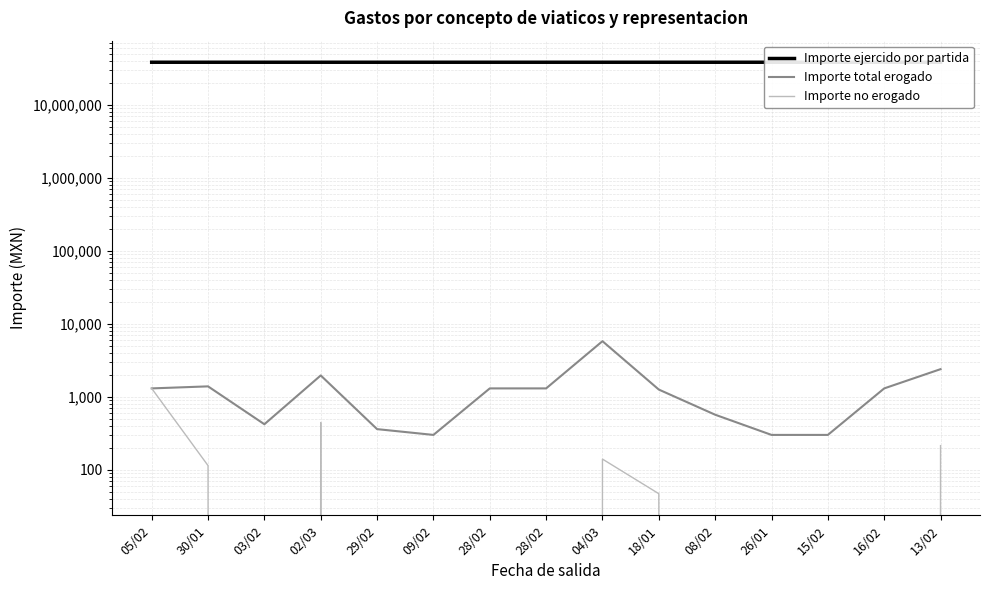

How many series are shown in this chart?

3